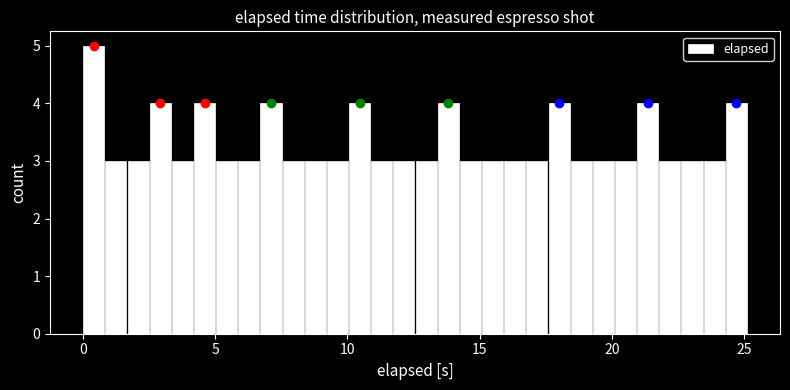

Read against the x-axis, roughly where is the centre of the tallest bar?

0.5